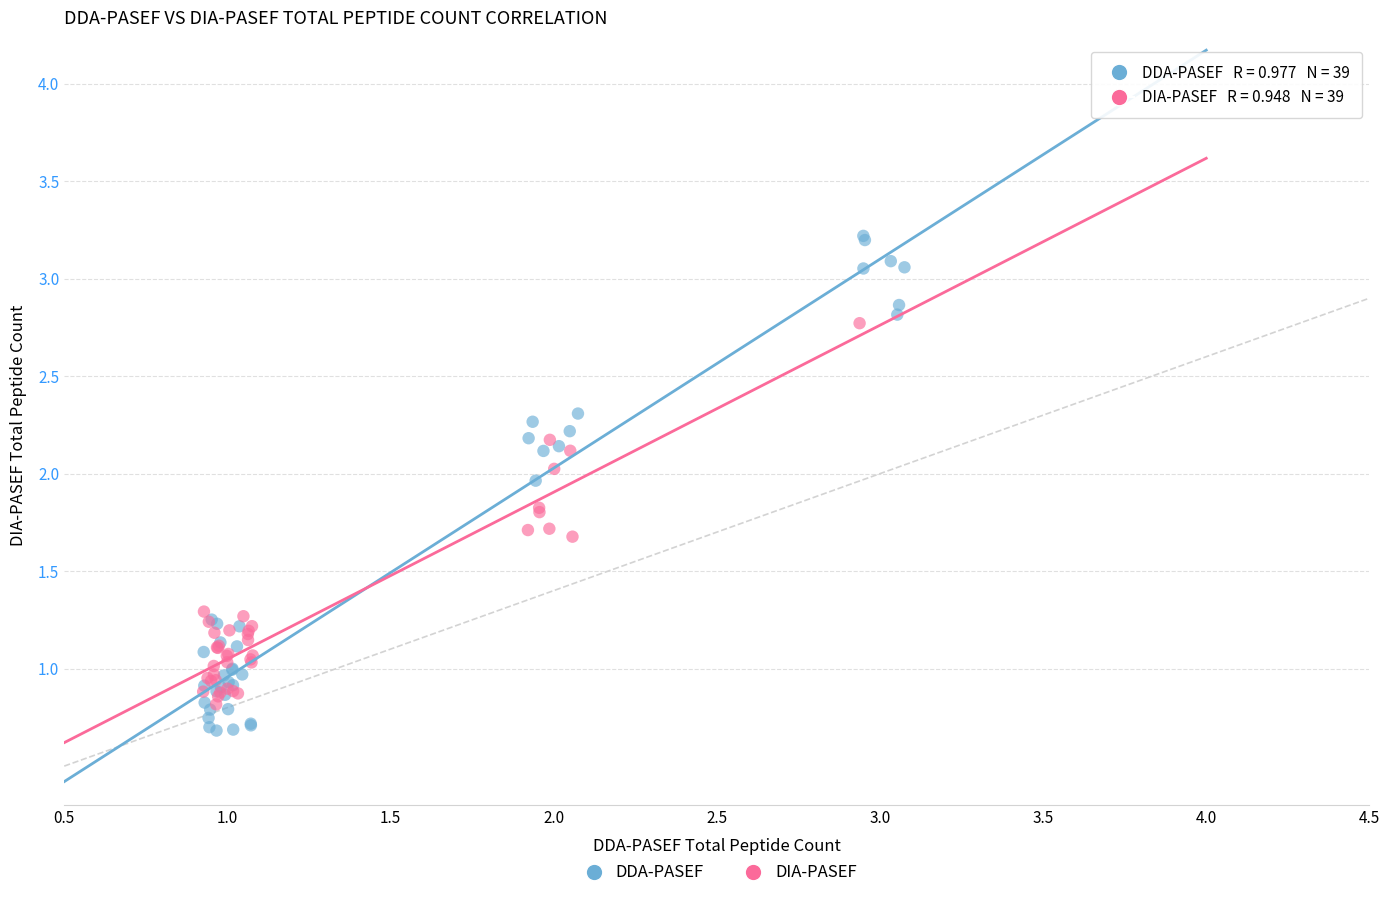

Which series has the largest Y range (max minus min)?

DDA-PASEF